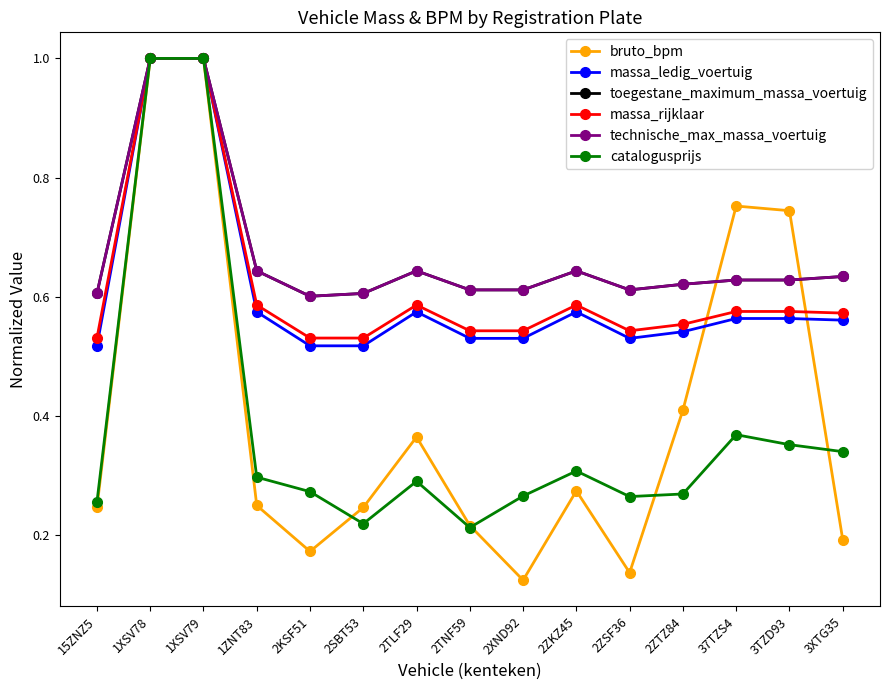

Is this an area chart (filled region under the line)?

No